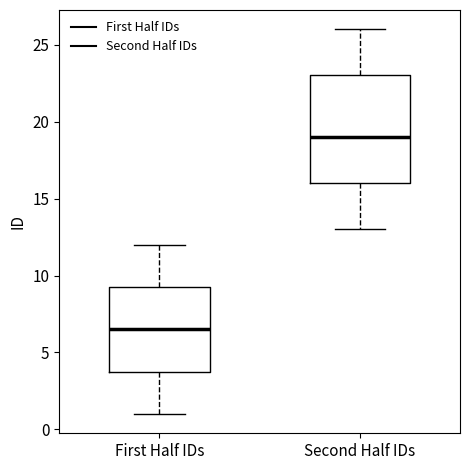

Comparing the boxes themselves (not the whiskers), which one is the tallest?

Second Half IDs